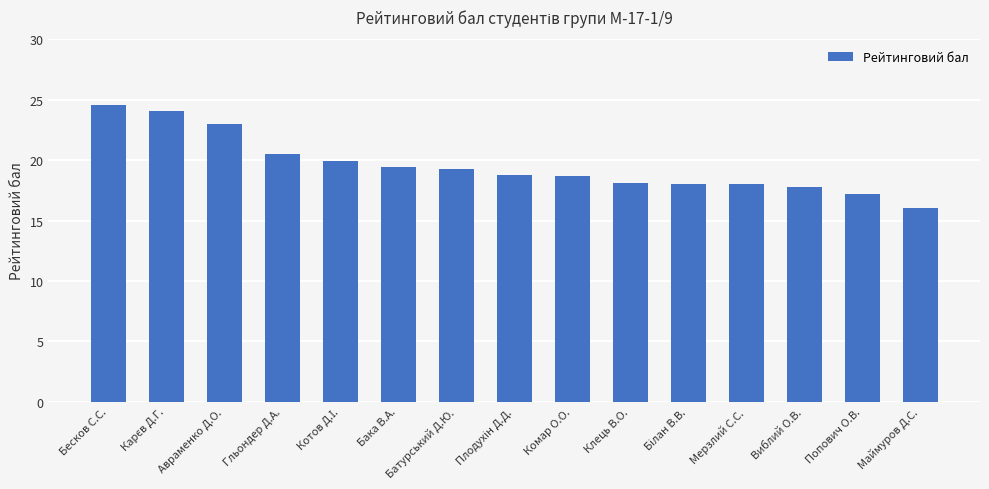

True or false: the data shows 10.2 at Батурський Д.Ю..

False